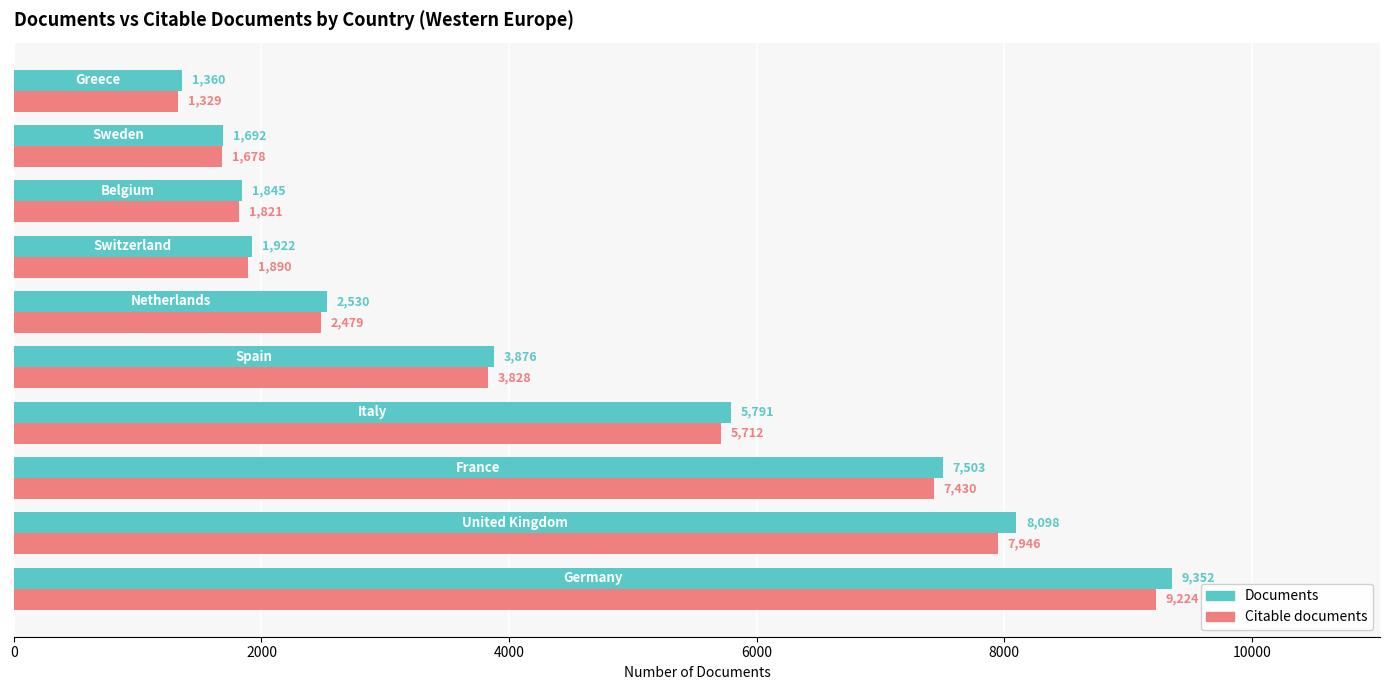

What is the smallest value displayed?

1329